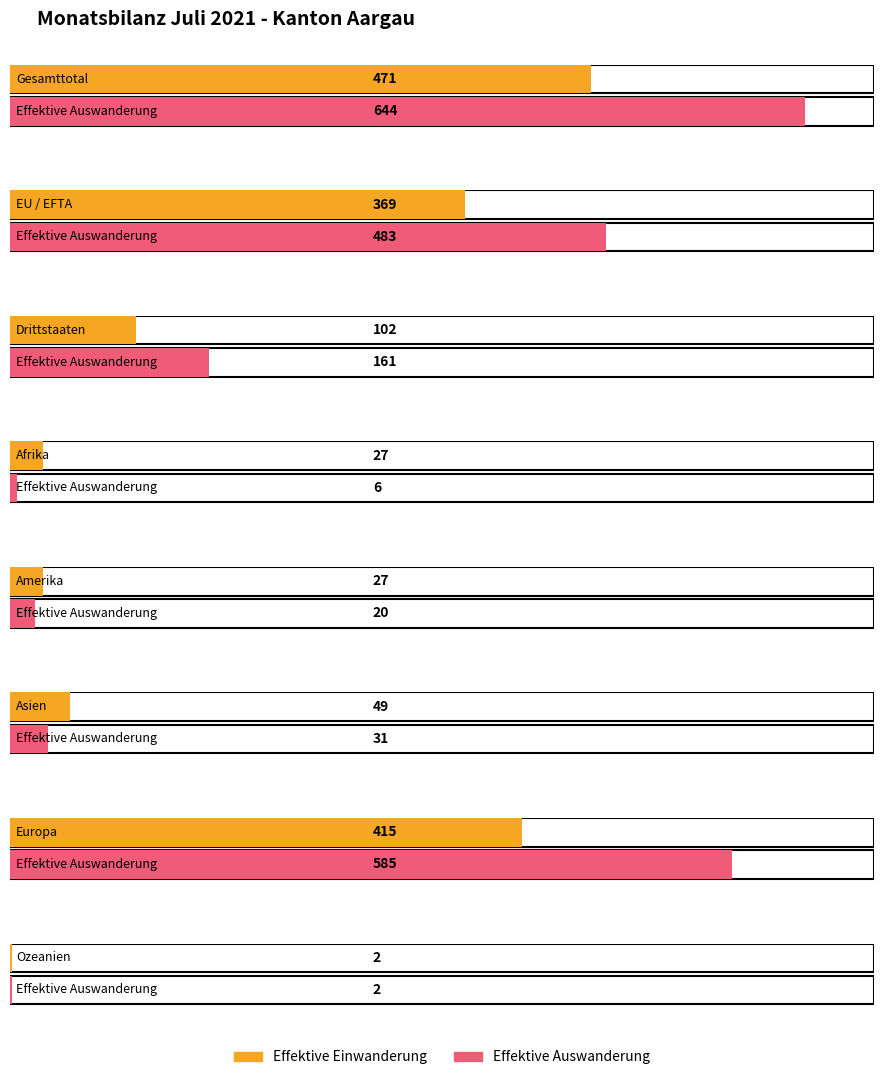

What is the sum of all Effektive Auswanderung values?

1932